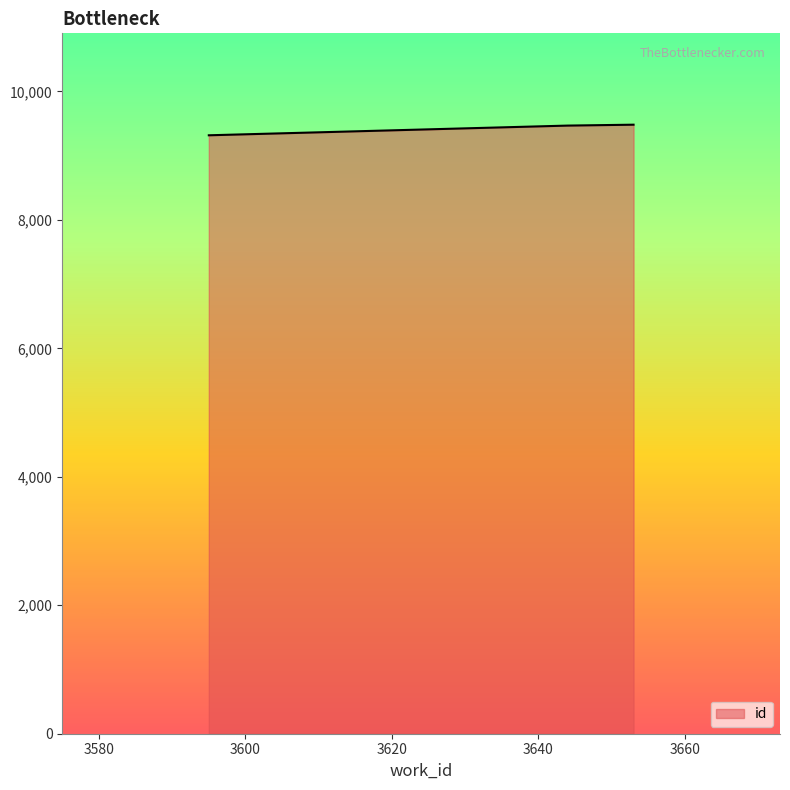

How many lines are shown in the chart?

1